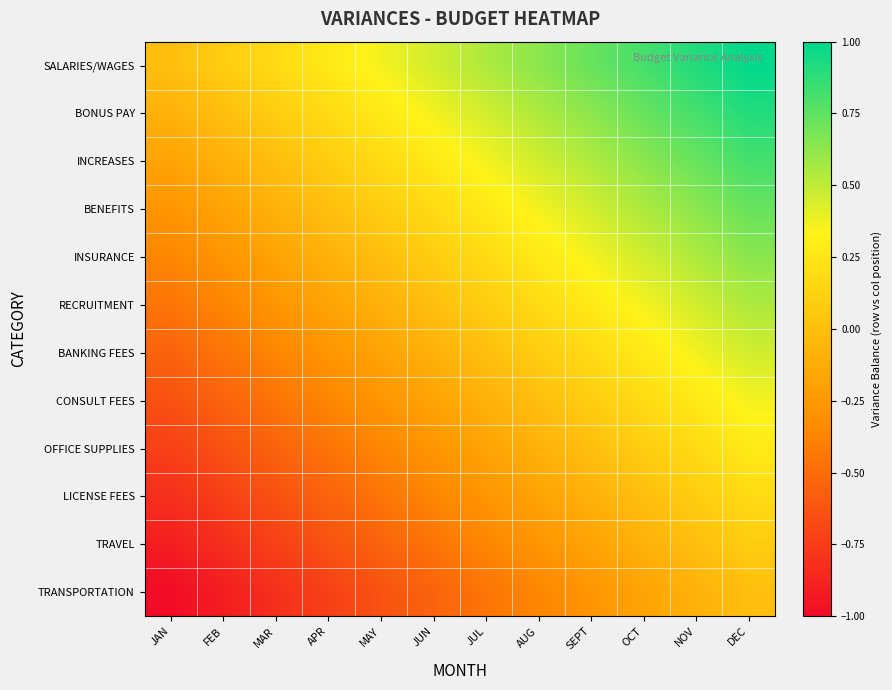

What is the total value across all series at APR?

-2.7